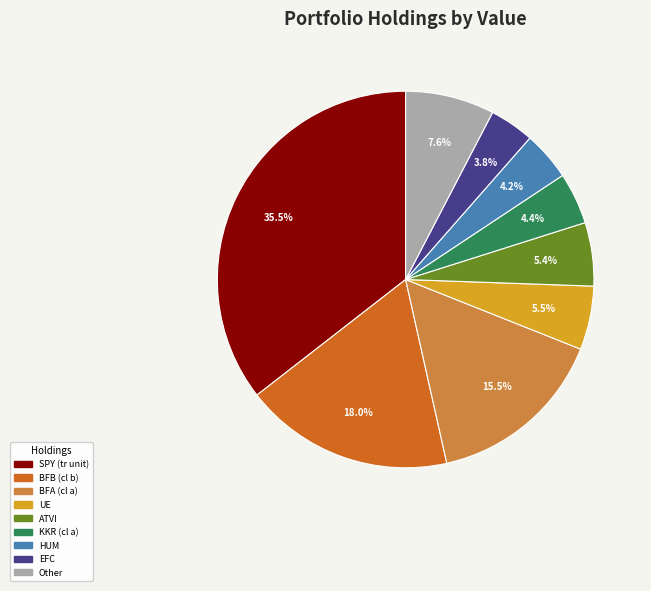

Is there any slice that represents more than half of the pie?

No